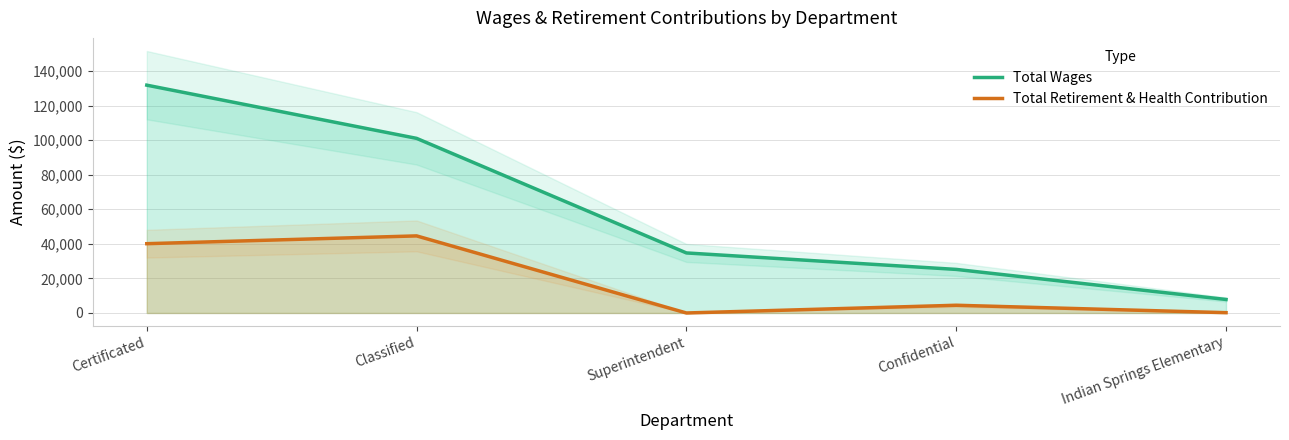

The value of Total Wages at Superintendent is 34734. True or false?

True